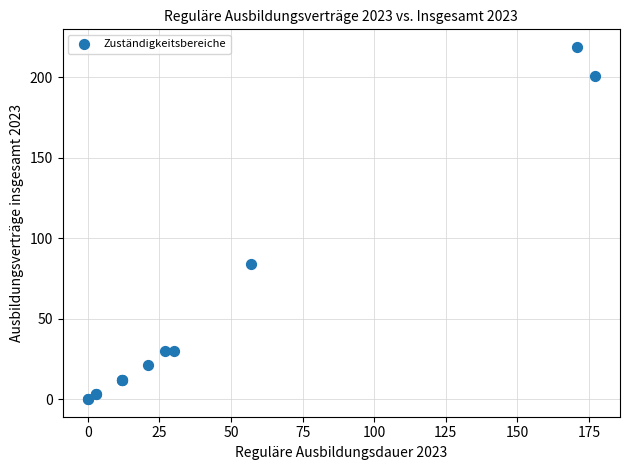

What Y value in the scatter plot is closest to 109?

84